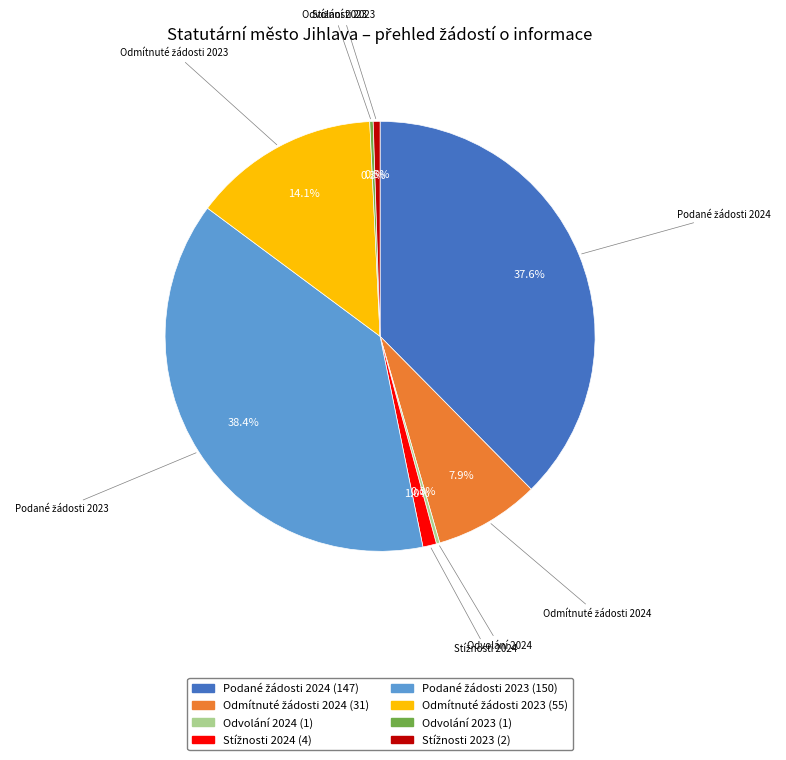

Does any single category account for the majority?

No